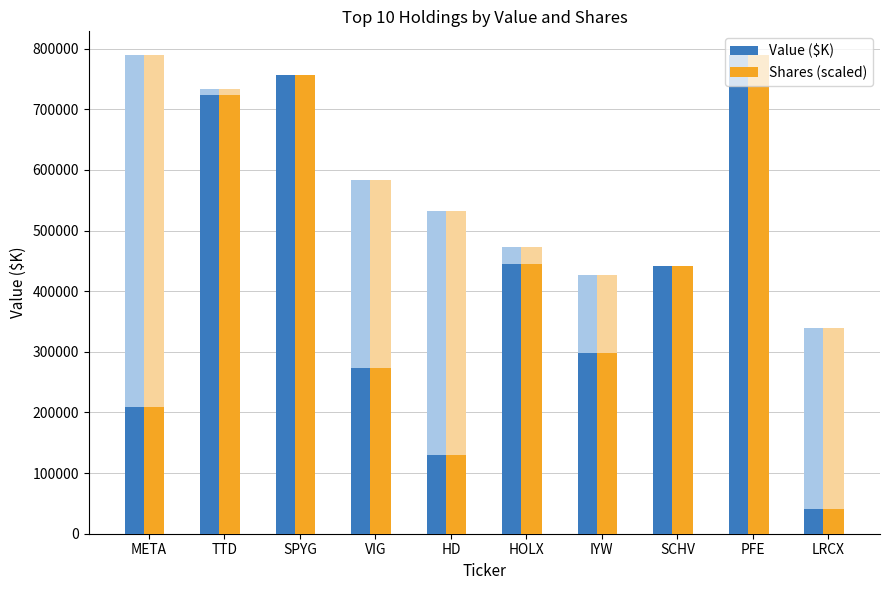

What is the maximum value shown in the chart?

789195.0